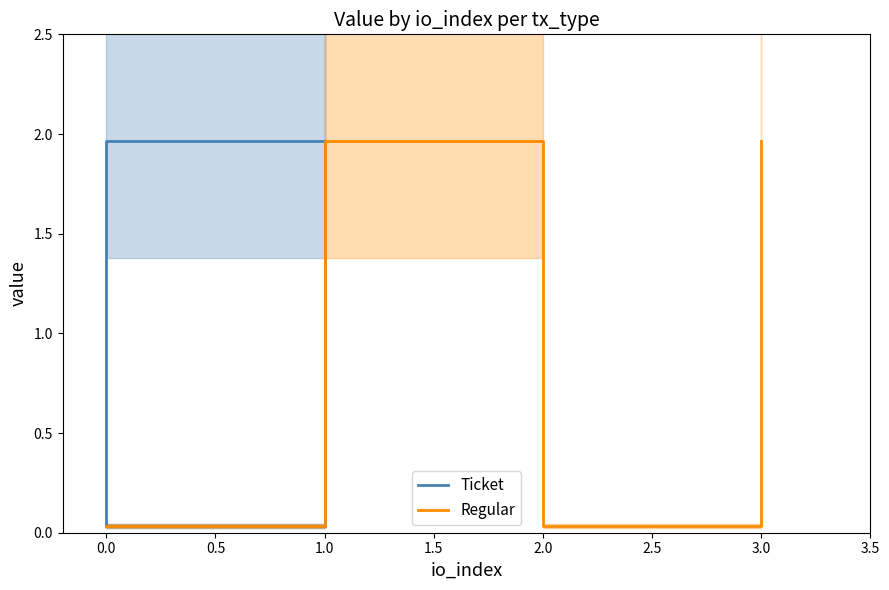

True or false: Regular and Ticket cross at least once.

False